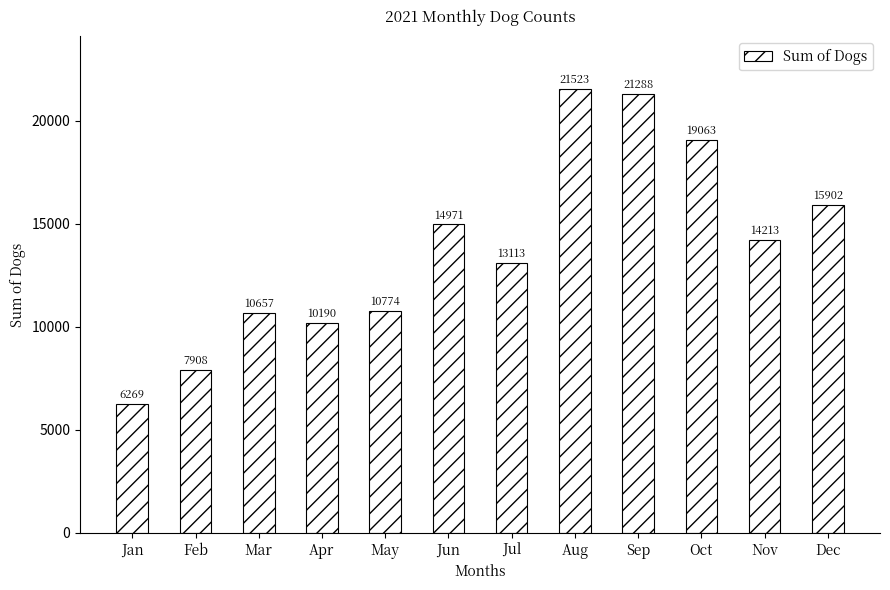

Reading left to right, transcribe all the data shown in this chart.

6269	7908	10657	10190	10774	14971	13113	21523	21288	19063	14213	15902